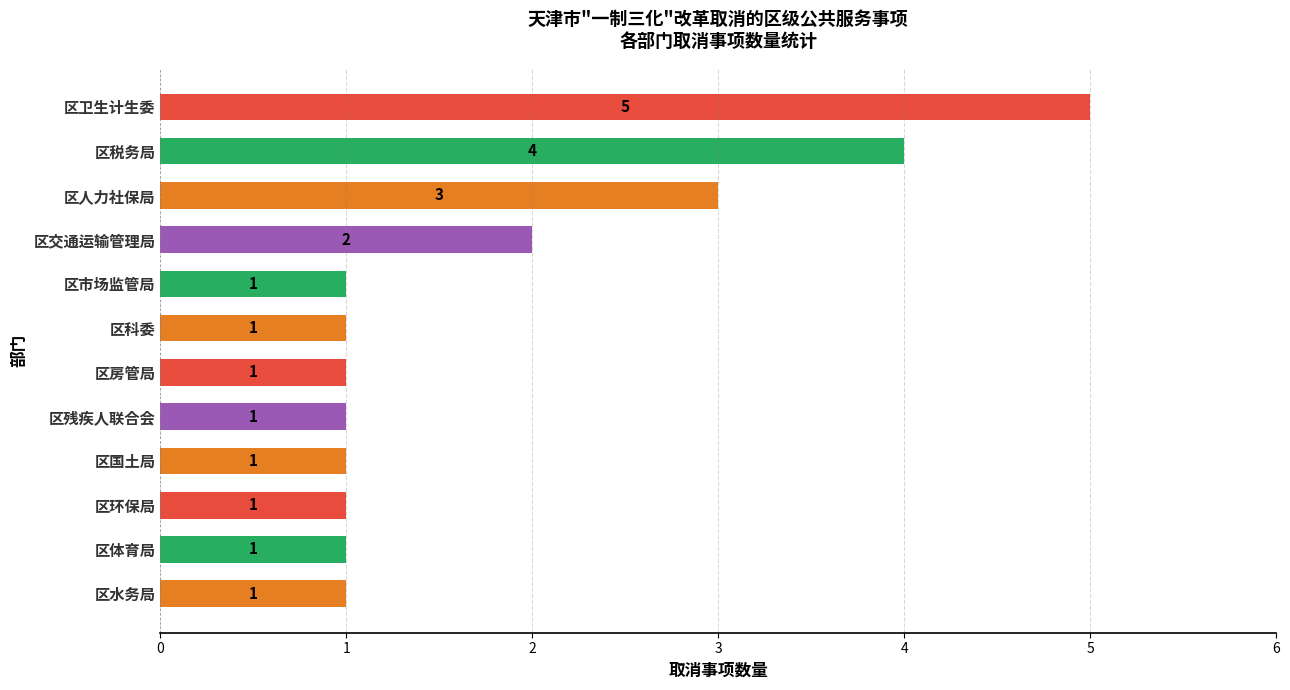

How many bars are there in total?

12